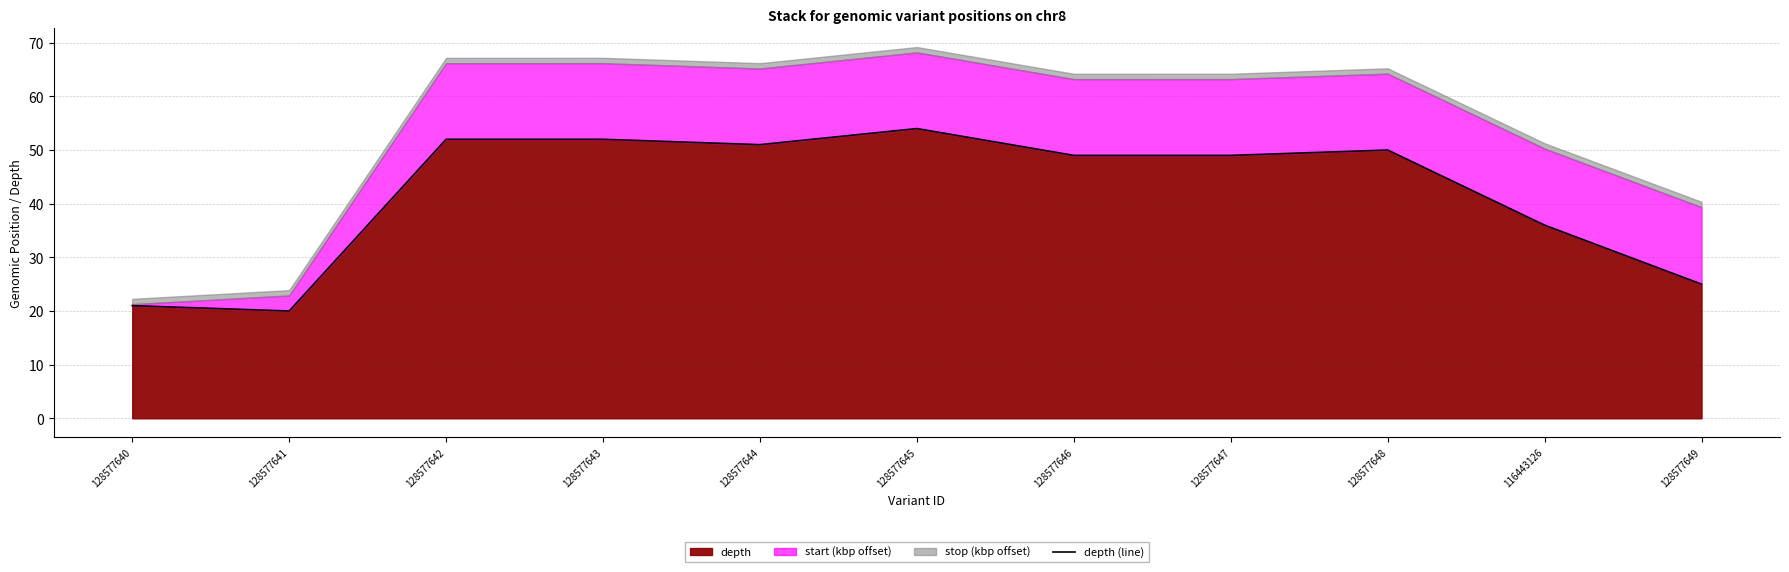

Rank the categories by value from lowest to highest.

128577641, 128577640, 128577649, 116443126, 128577646, 128577647, 128577648, 128577644, 128577642, 128577643, 128577645